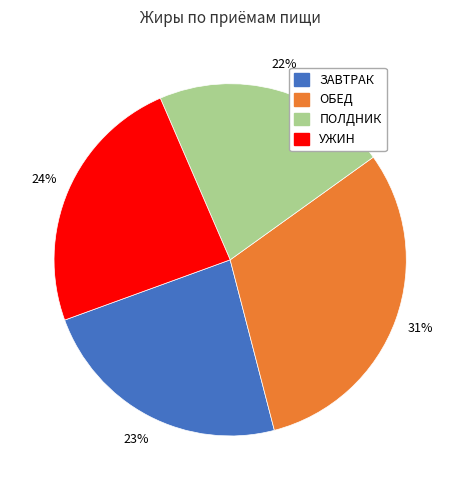

Is there any slice that represents more than half of the pie?

No